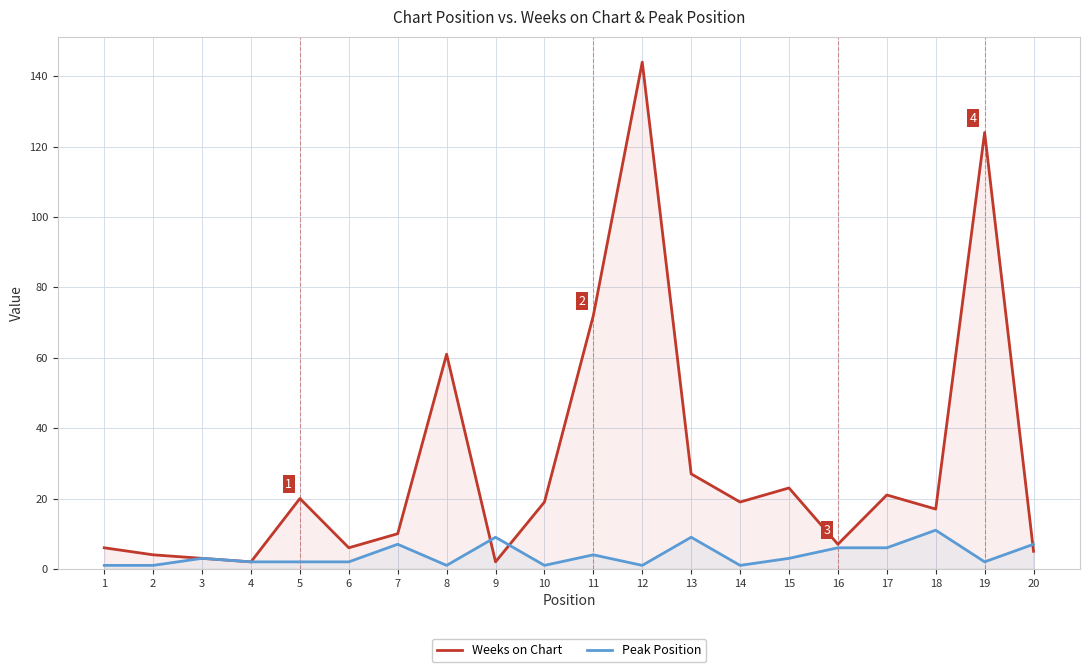

Which category has the highest value in the Peak Position series?

18